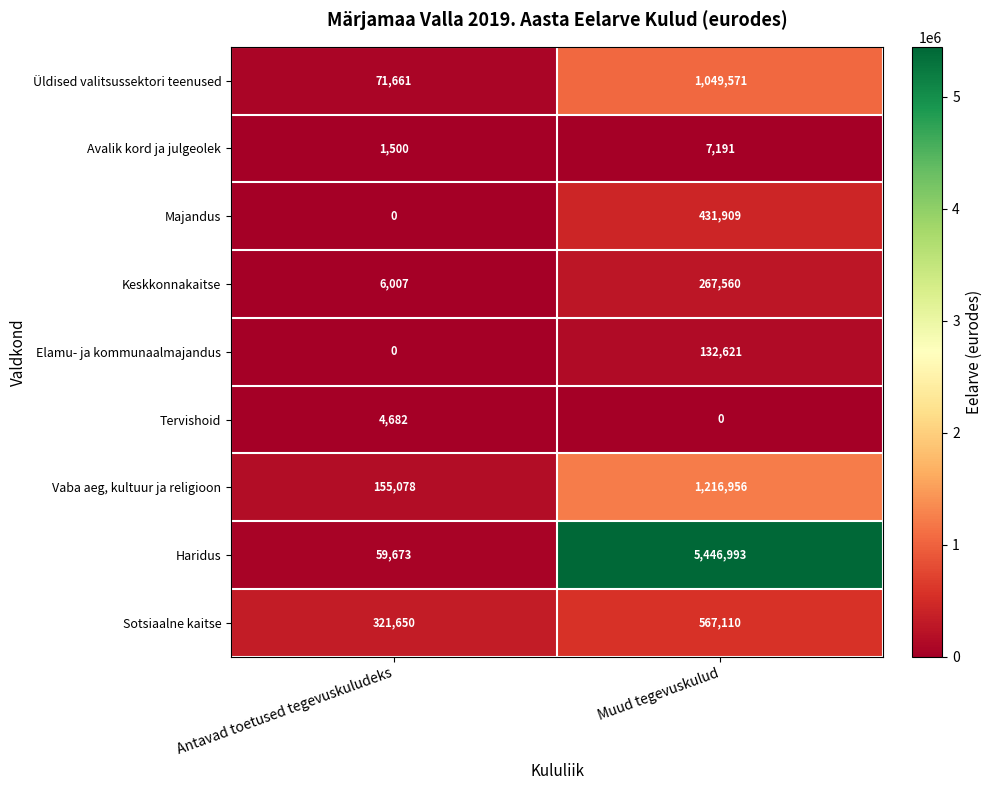

Count the number of categories in the chart.

2